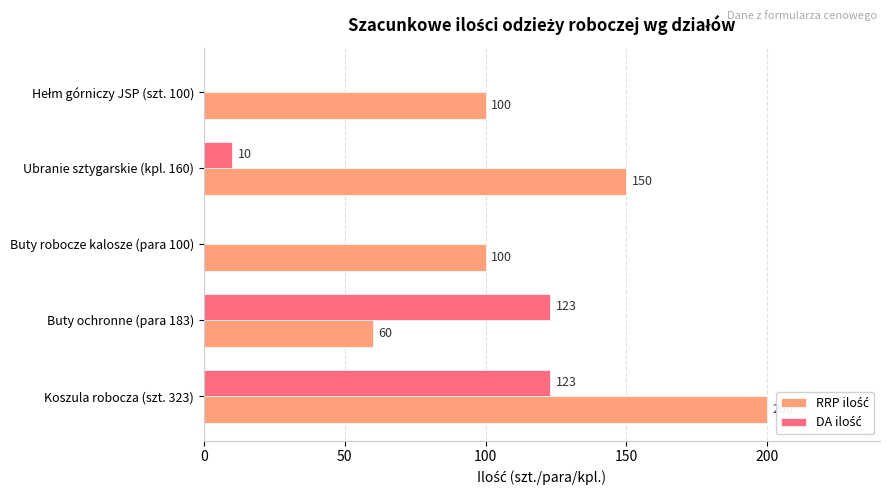

Reading left to right, what are all the values shown in this chart?

RRP ilość: 200	60	100	150	100
DA ilość: 123	123	0	10	0